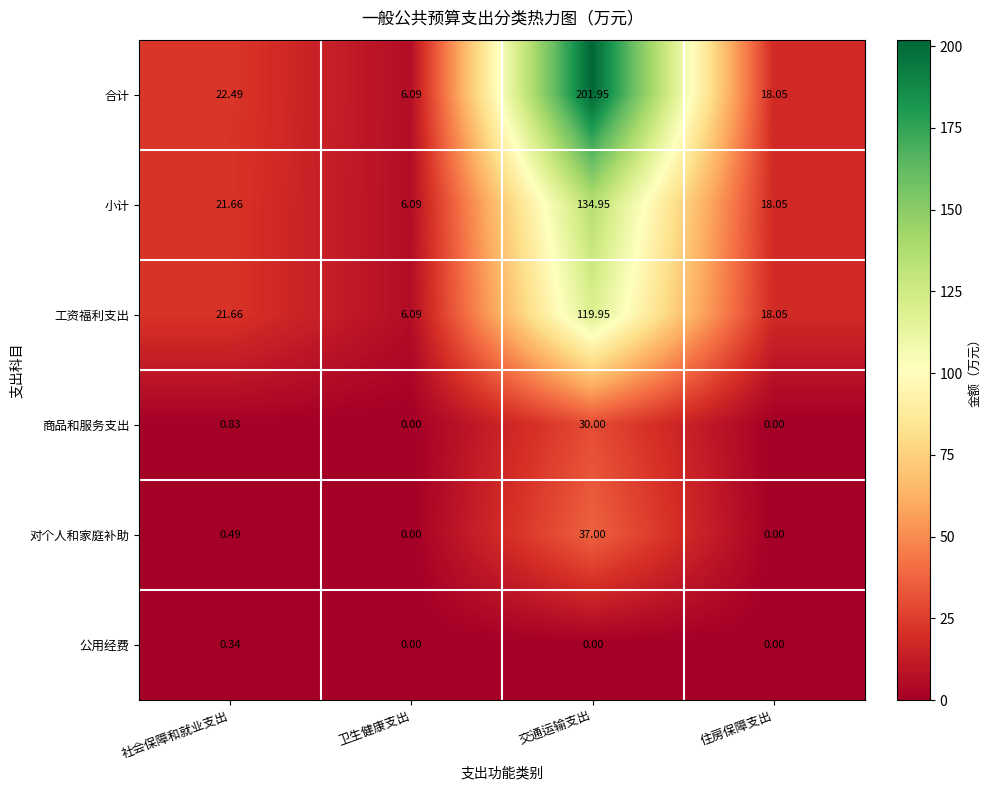

At which label does 商品和服务支出 reach its peak?

交通运输支出